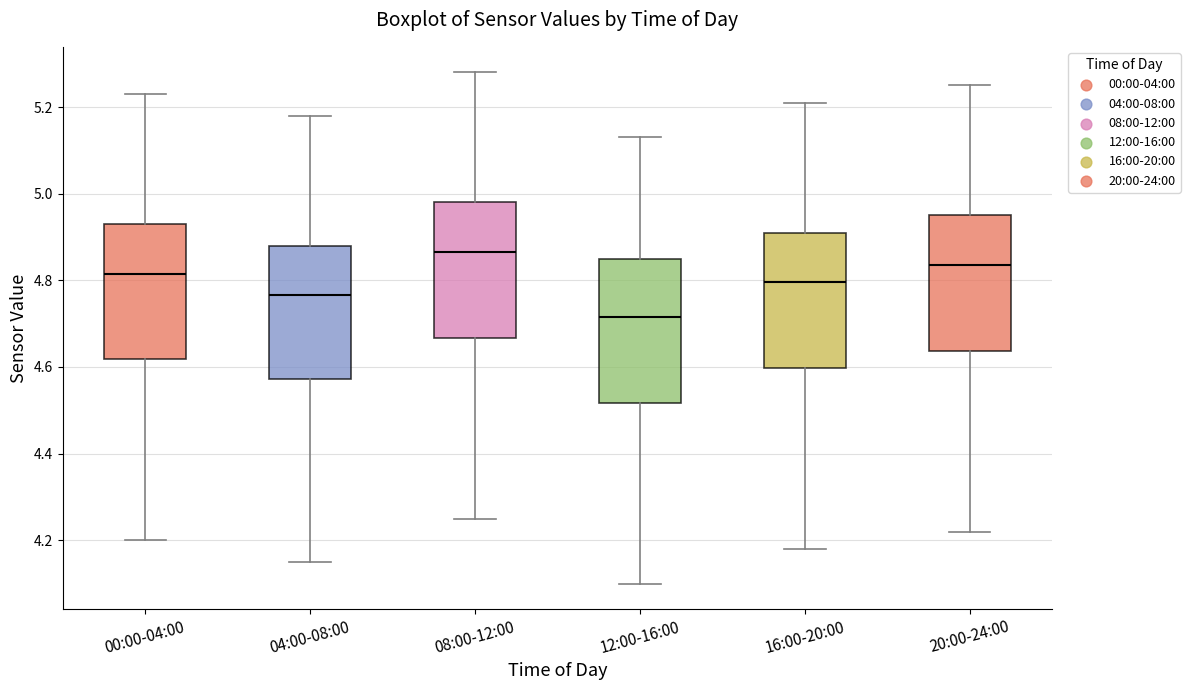

Where does the upper whisker of the box for 16:00-20:00 end on the y-axis? The values are not printed on the chart, so give them approximately, as read against the axis.

5.22